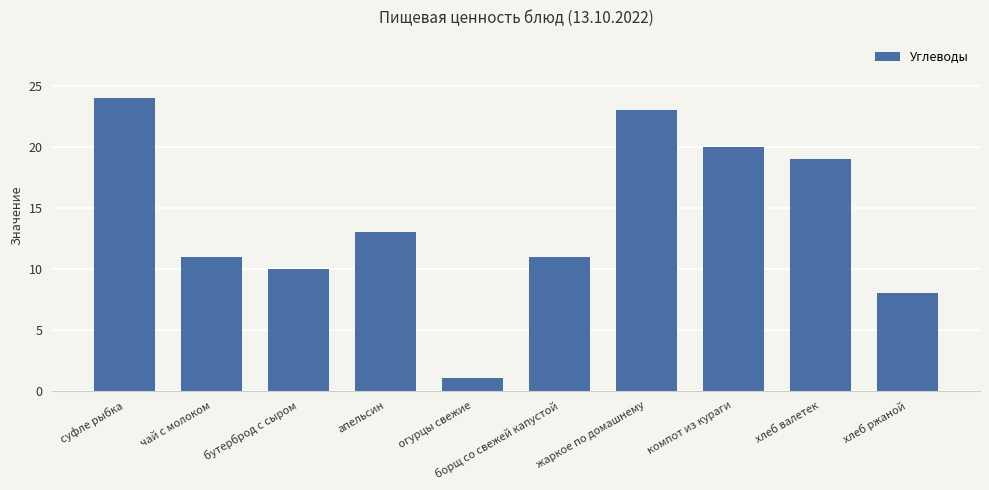

What value does the data have at борщ со свежей капустой?

11